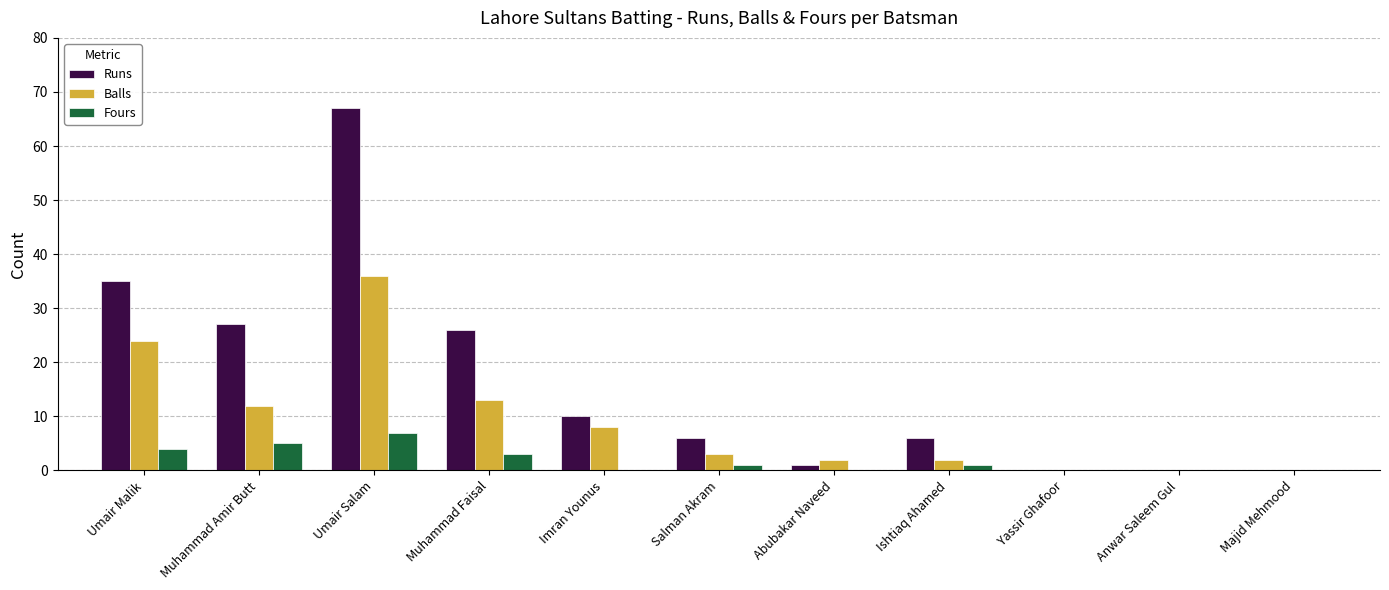

How many data points does each series have?

11